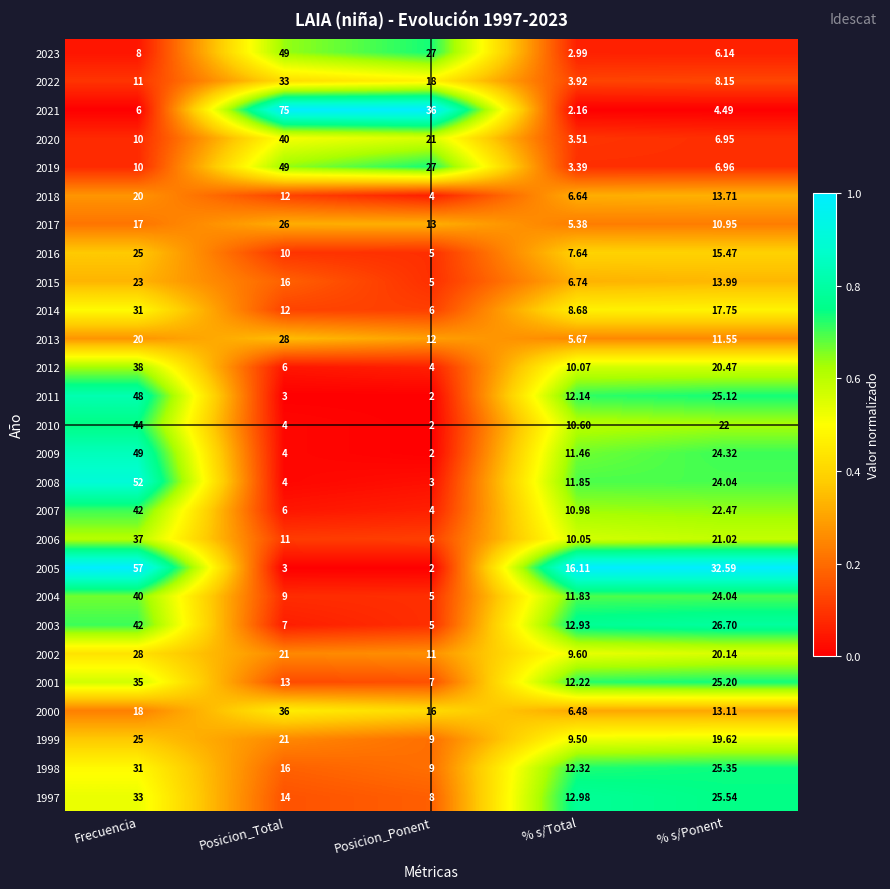

What is the difference between the highest and lowest values at Posicion_Ponent?

34.0